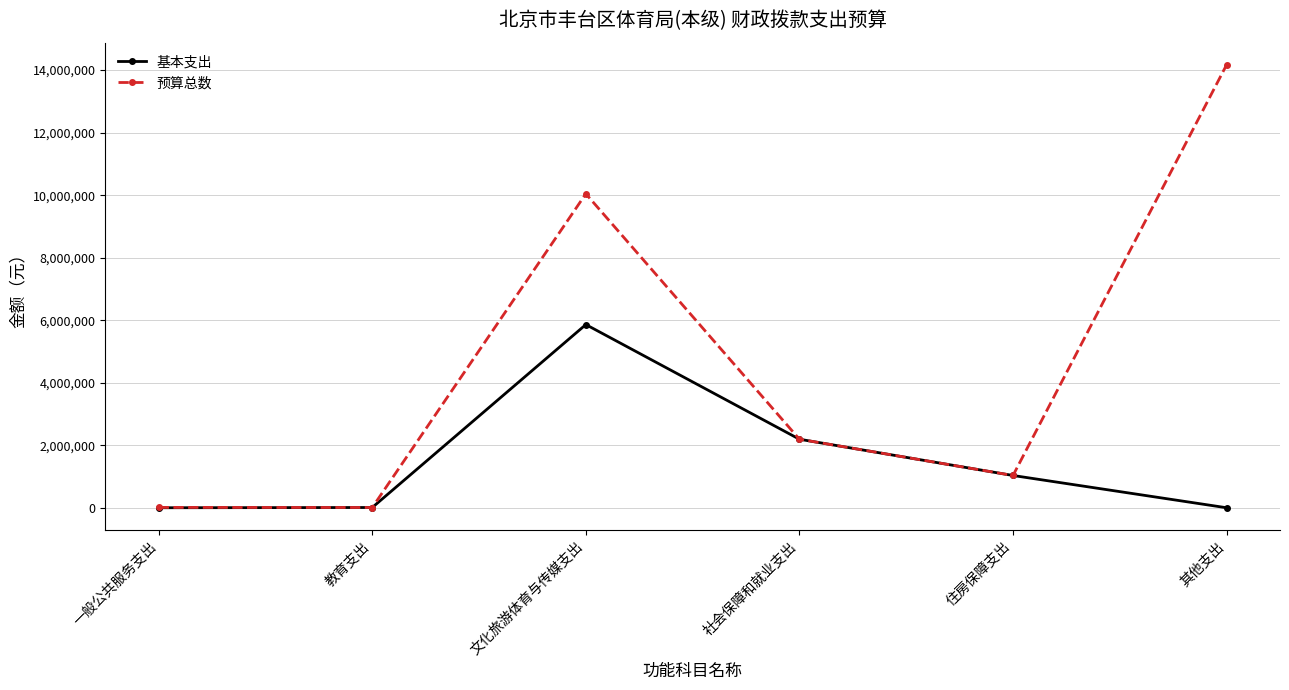

True or false: 基本支出 has a value of 2191903 at 社会保障和就业支出.

True